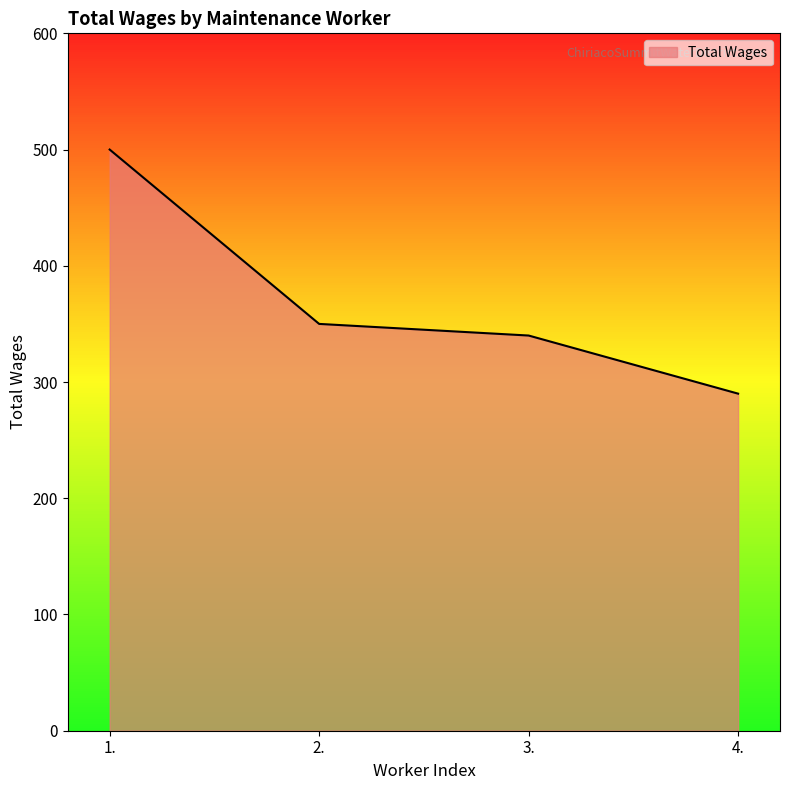

Read the value at 2., to the nearest 50.

350